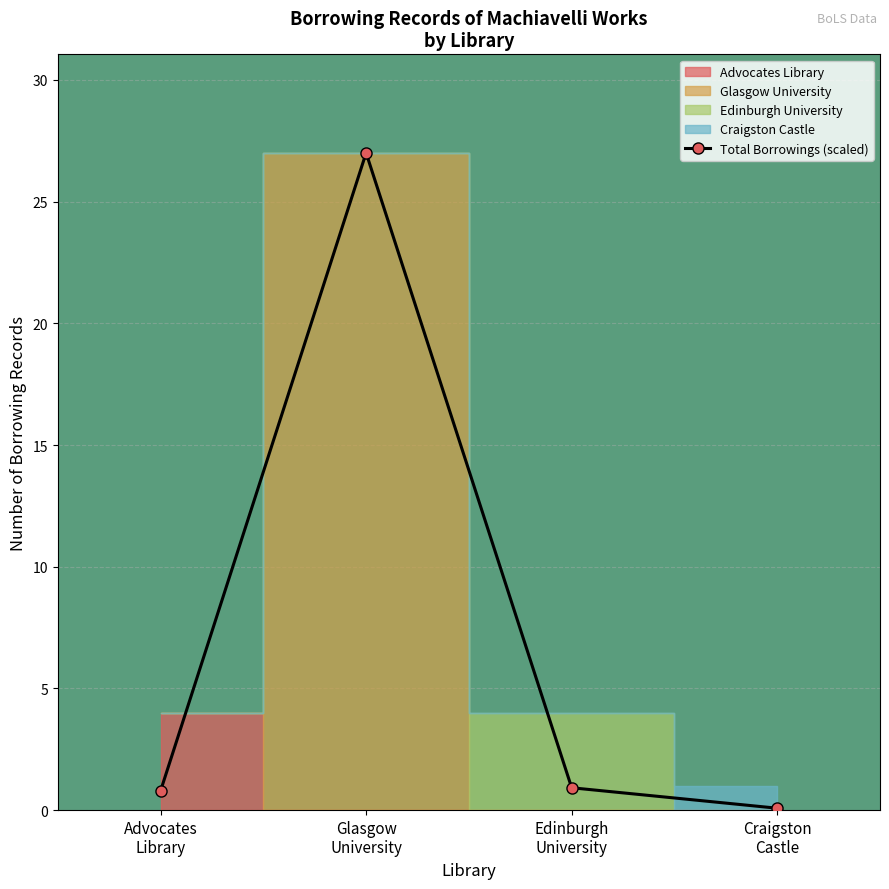

What is the value of the 4th point from the left?

0.1